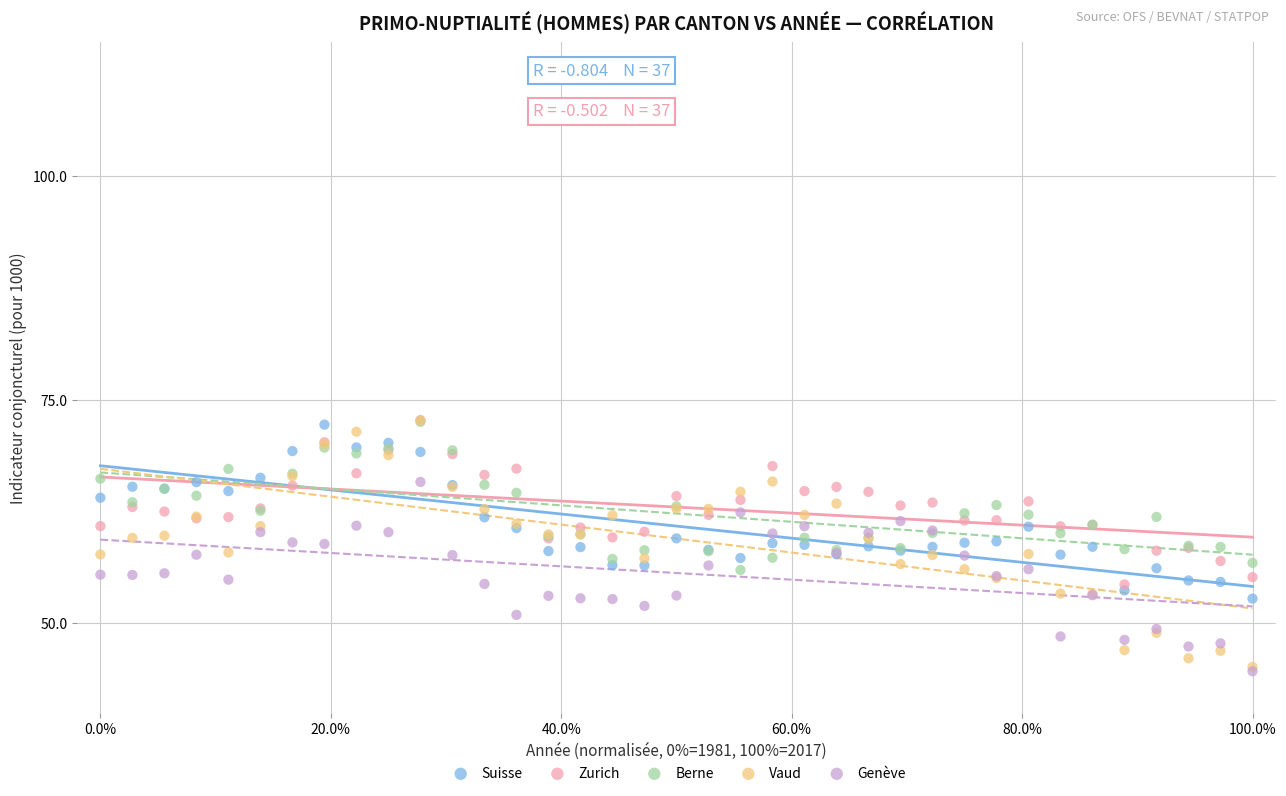

What are all the series names shown in the legend?

Suisse, Zurich, Berne, Vaud, Genève